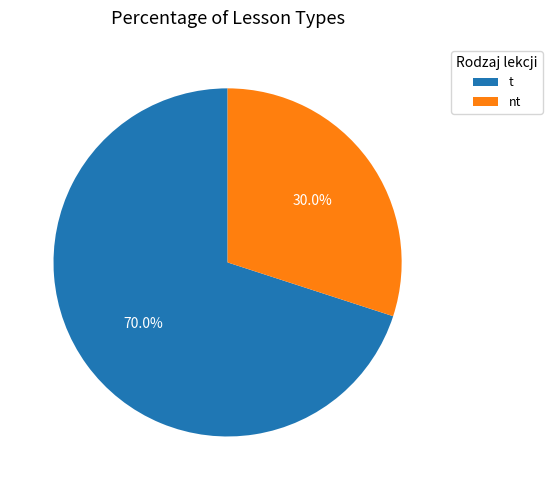

Which slice is the smallest?

nt